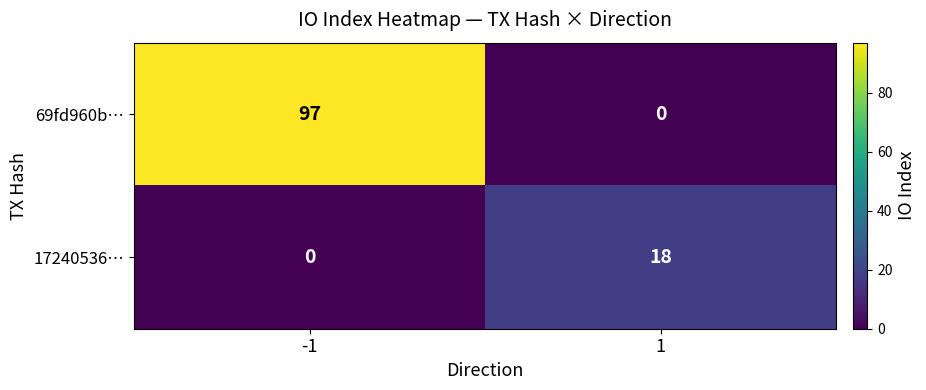

What is the greatest value displayed?

97